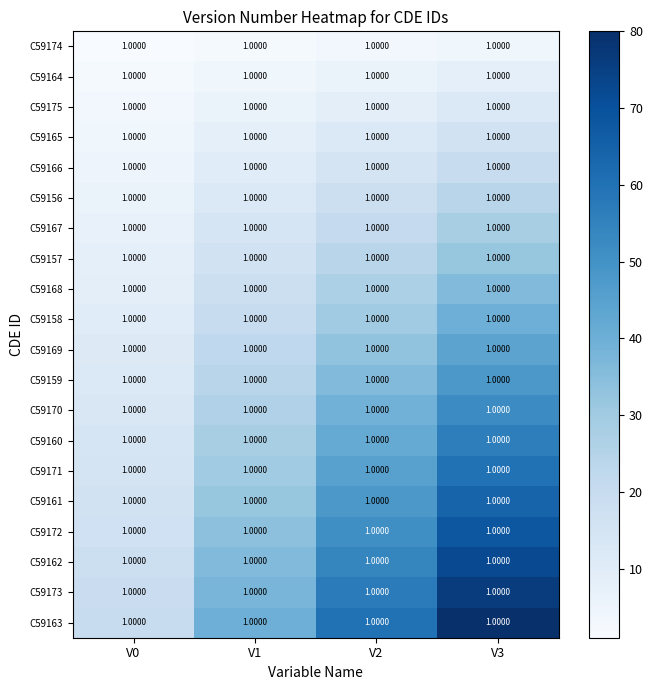

The value of C59167 at V0 is 7. True or false?

True